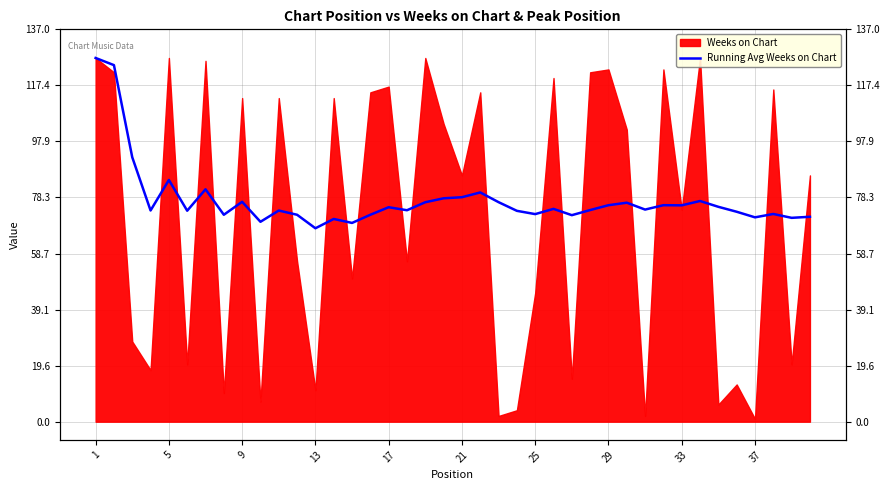

How many interior local valleys (lower than both neighbors) does the data have?

13